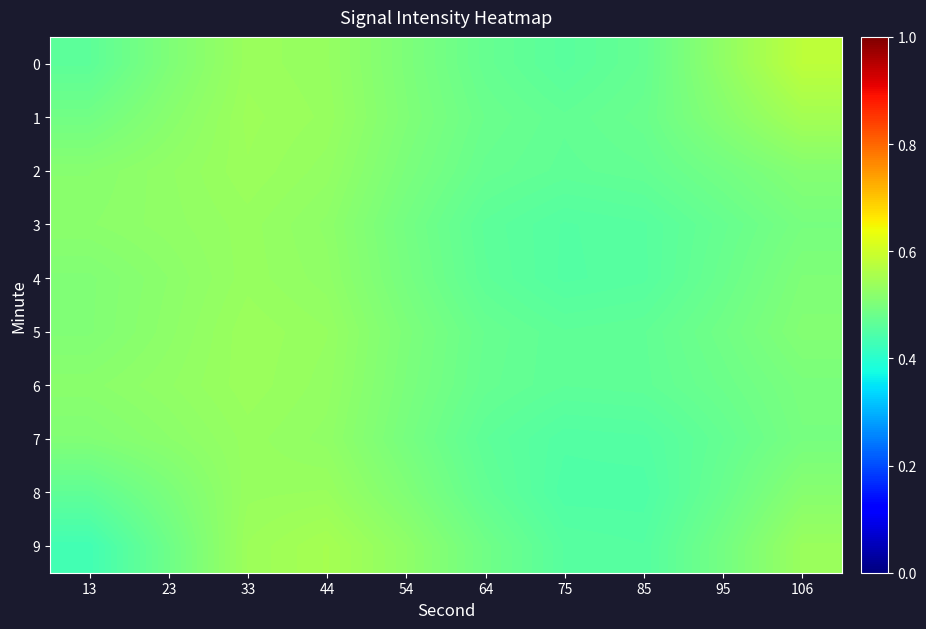

What is the total value across all series at 85?

4.6